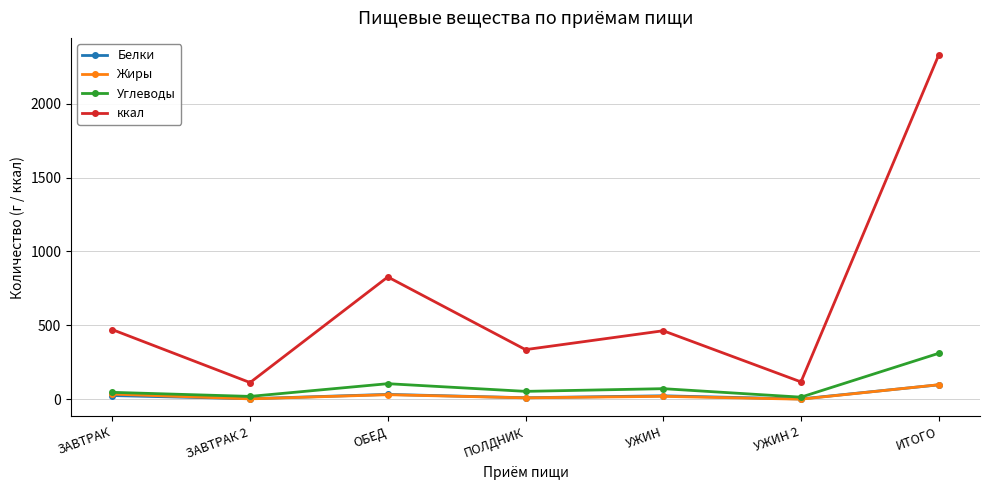

Is it true that Углеводы equals 310.9 at ИТОГО?

True